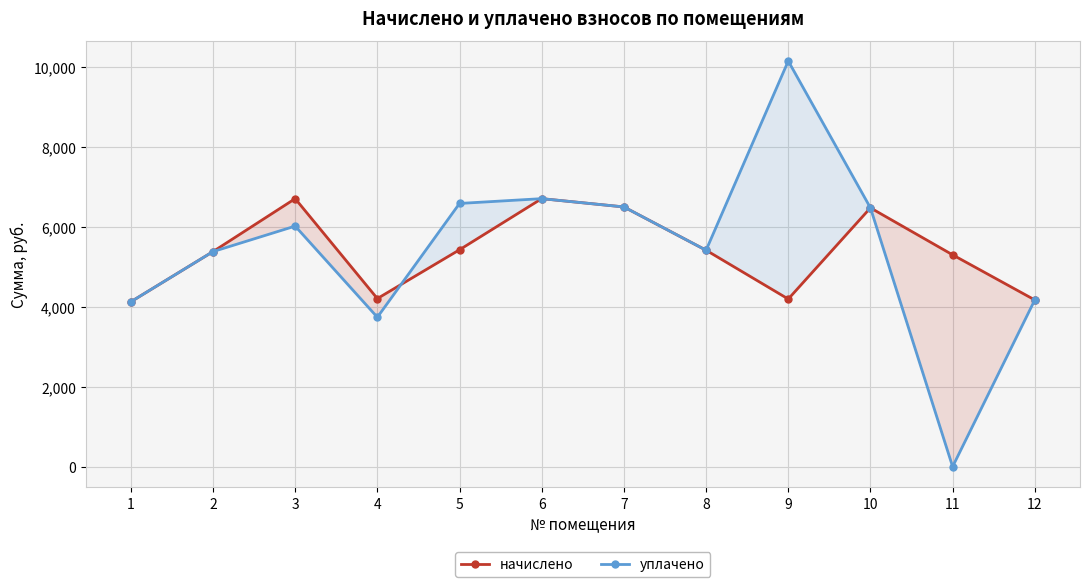

True or false: уплачено has a value of 10148.3 at 9.

True